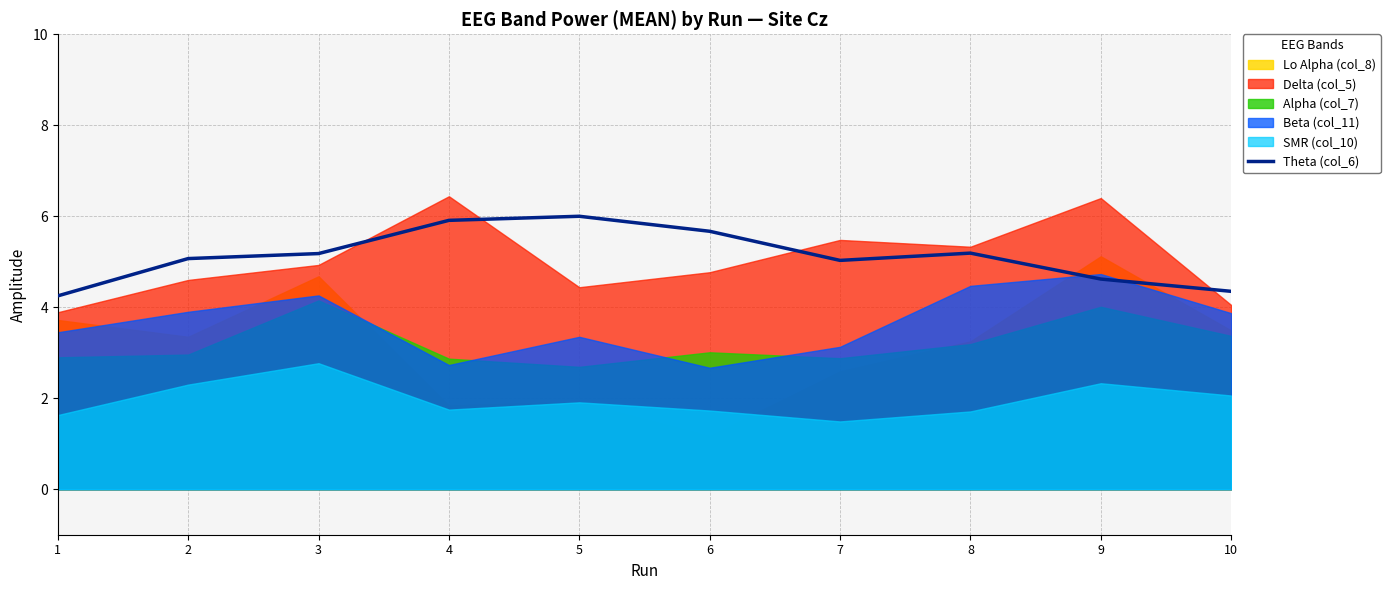

The value at 1 is 2.6. True or false?

False